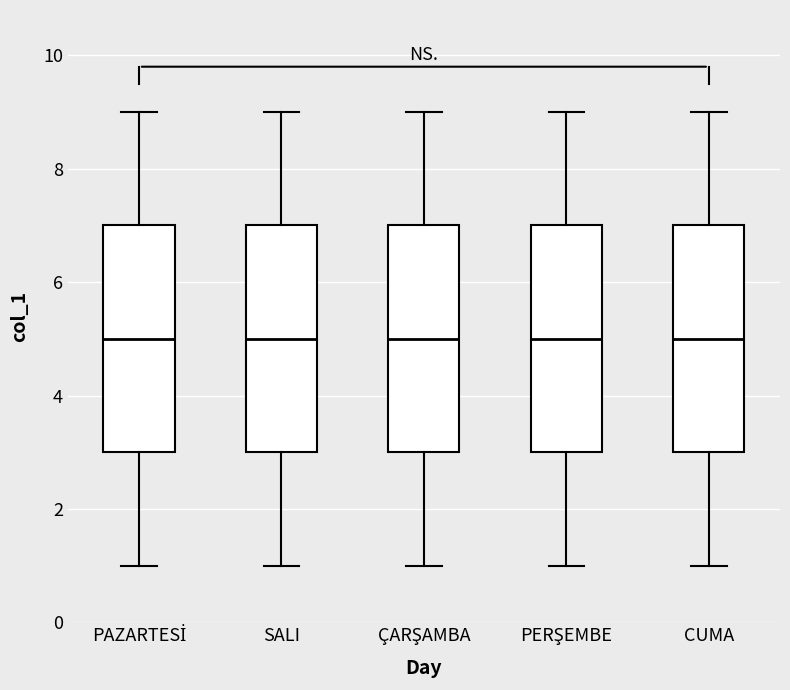

Reading left to right, read every box against the y-axis: the position of its median line, the range the box covers, and the ends of its whiskers. The values are not printed on the chart, so give them approximately, as read against the axis.

PAZARTESİ: median 5, box 3 to 7, whiskers 1 to 9
SALI: median 5, box 3 to 7, whiskers 1 to 9
ÇARŞAMBA: median 5, box 3 to 7, whiskers 1 to 9
PERŞEMBE: median 5, box 3 to 7, whiskers 1 to 9
CUMA: median 5, box 3 to 7, whiskers 1 to 9